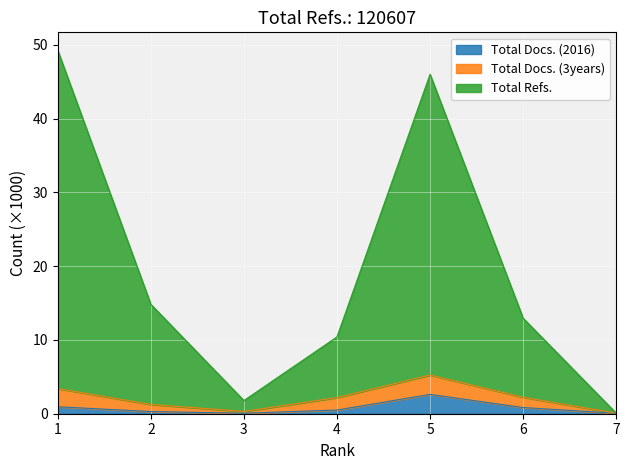

Which series changed the most between 4 and 6?

Total Refs.